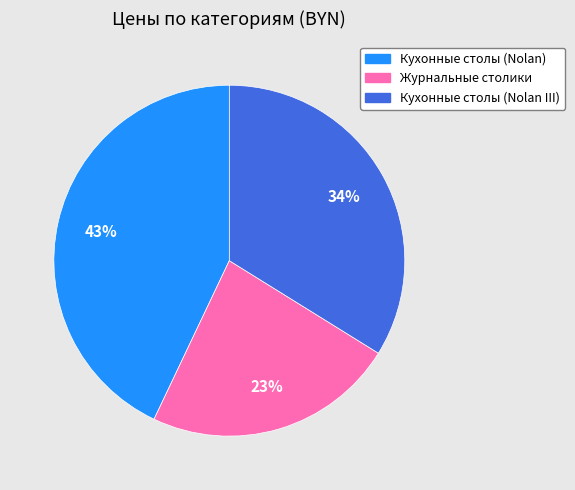

To the nearest percent, what is the average slice percentage?

33%